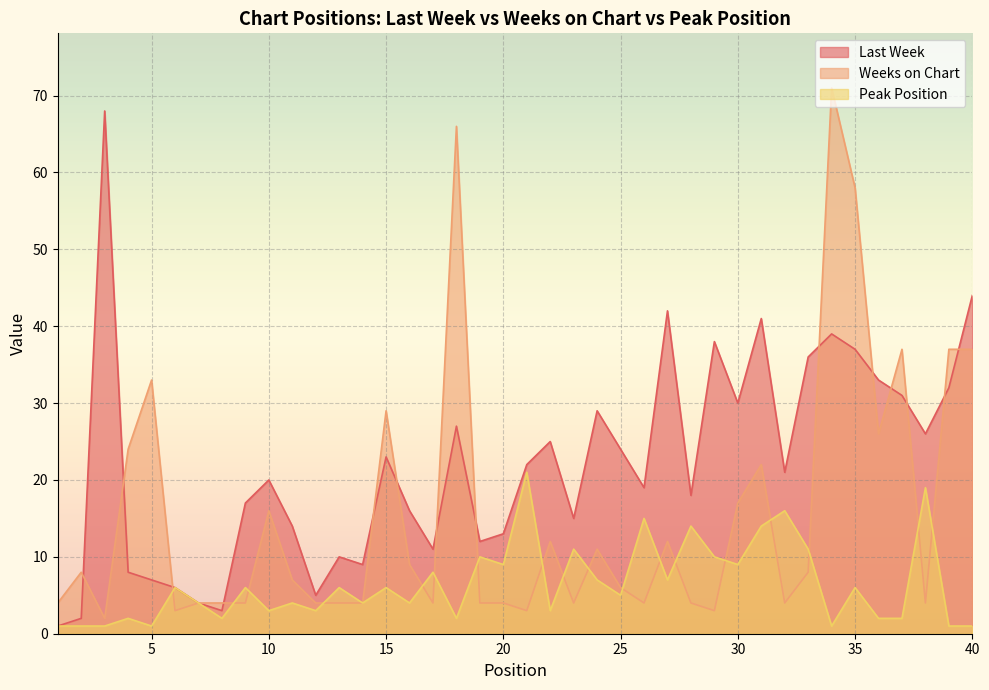

Reading left to right, transcribe all the data shown in this chart.

Last Week: 1=1	2=2	3=68	4=8	5=7	6=6	7=4	8=3	9=17	10=20	11=14	12=5	13=10	14=9	15=23	16=16	17=11	18=27	19=12	20=13	21=22	22=25	23=15	24=29	25=24	26=19	27=42	28=18	29=38	30=30	31=41	32=21	33=36	34=39	35=37	36=33	37=31	38=26	39=32	40=44
Weeks on Chart: 1=4	2=8	3=2	4=24	5=33	6=3	7=4	8=4	9=4	10=16	11=7	12=4	13=4	14=4	15=29	16=9	17=4	18=66	19=4	20=4	21=3	22=12	23=4	24=11	25=6	26=4	27=12	28=4	29=3	30=17	31=22	32=4	33=8	34=71	35=58	36=26	37=37	38=4	39=37	40=37
Peak Position: 1=1	2=1	3=1	4=2	5=1	6=6	7=4	8=2	9=6	10=3	11=4	12=3	13=6	14=4	15=6	16=4	17=8	18=2	19=10	20=9	21=21	22=3	23=11	24=7	25=5	26=15	27=7	28=14	29=10	30=9	31=14	32=16	33=11	34=1	35=6	36=2	37=2	38=19	39=1	40=1